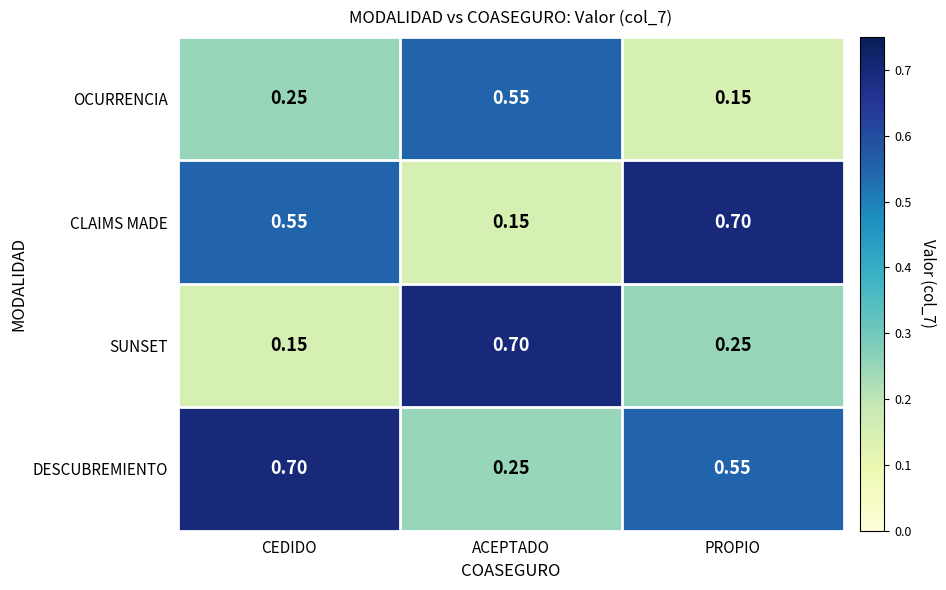

Which series changed the most between ACEPTADO and PROPIO?

CLAIMS MADE